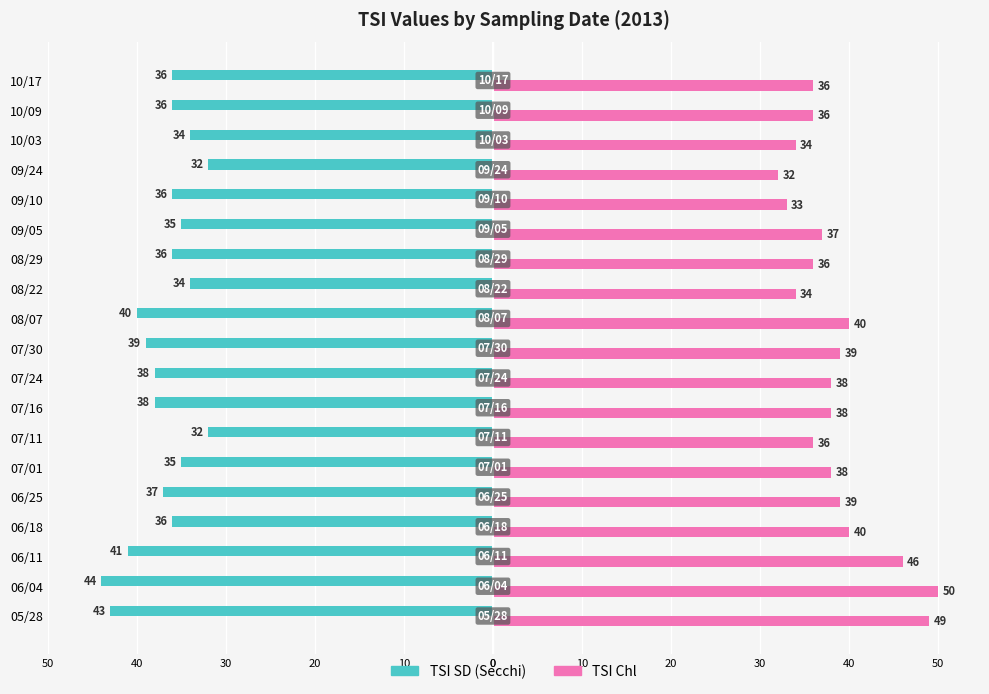

What is the difference between the maximum and second lowest values in the TSI Chl series?

17